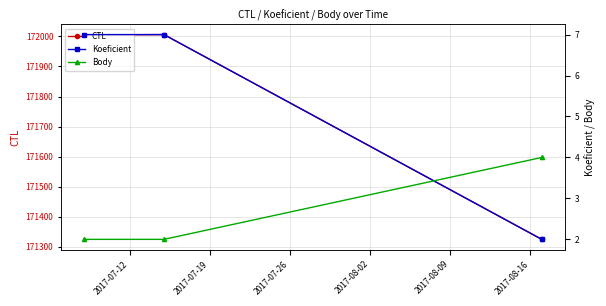

What are all the series names shown in the legend?

CTL, Koeficient, Body